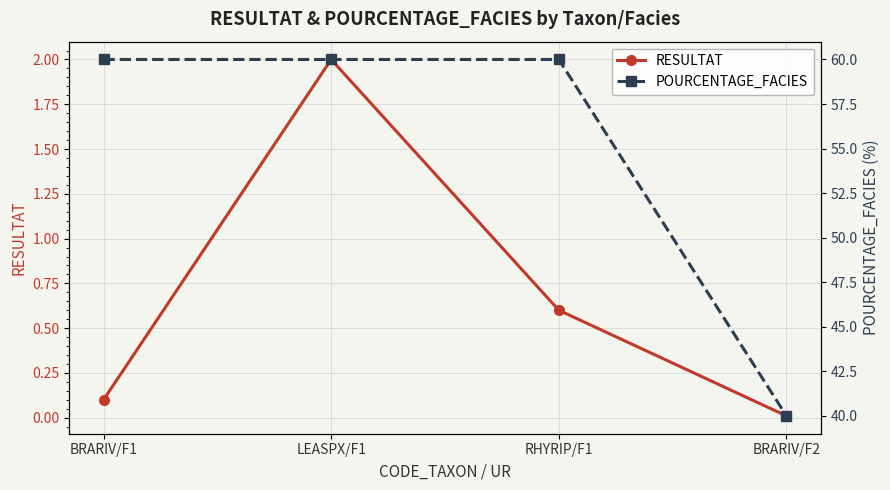

Which series changed the most between BRARIV/F1 and LEASPX/F1?

RESULTAT